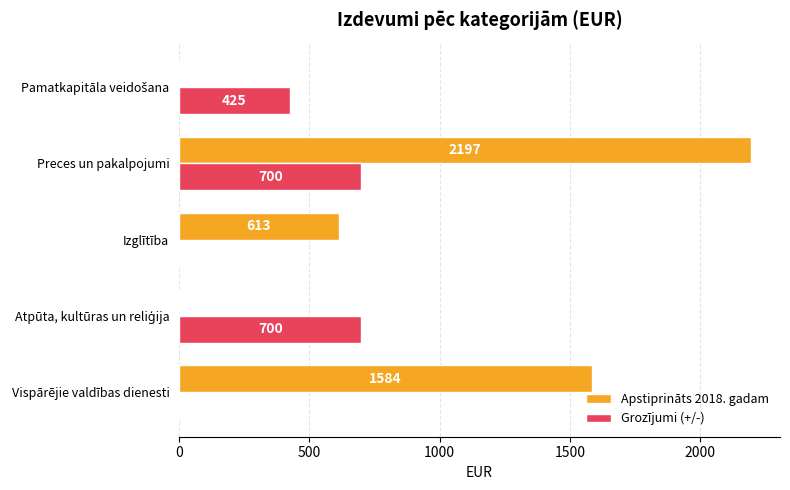

What is the sum of the Grozījumi (+/-) values at Vispārējie valdības dienesti and Preces un pakalpojumi?

700